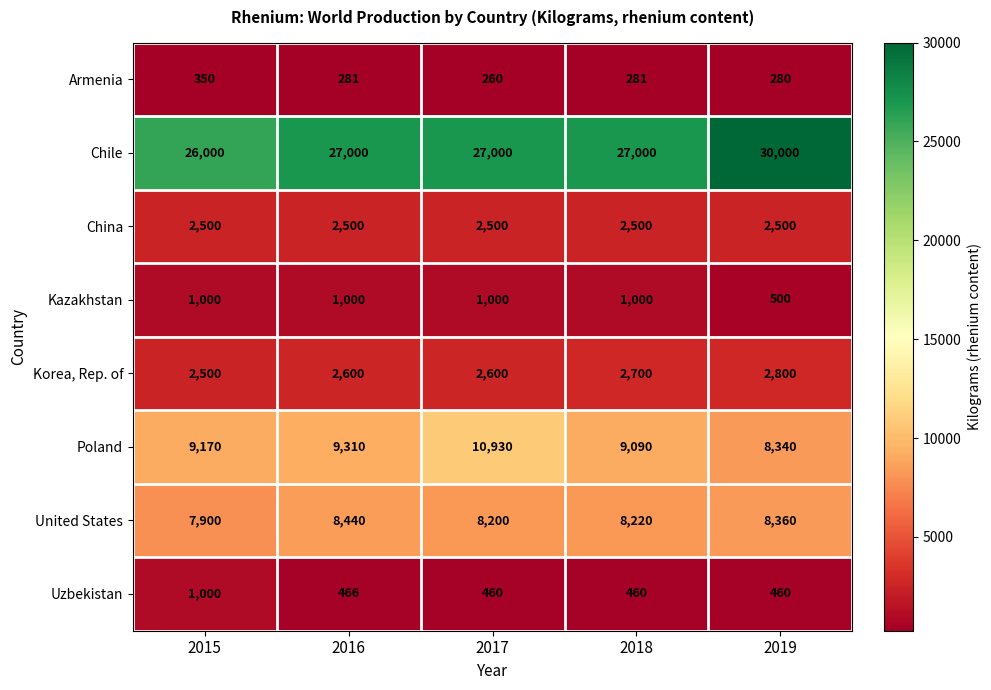

What is the difference between the highest and lowest values at 2019?

29720